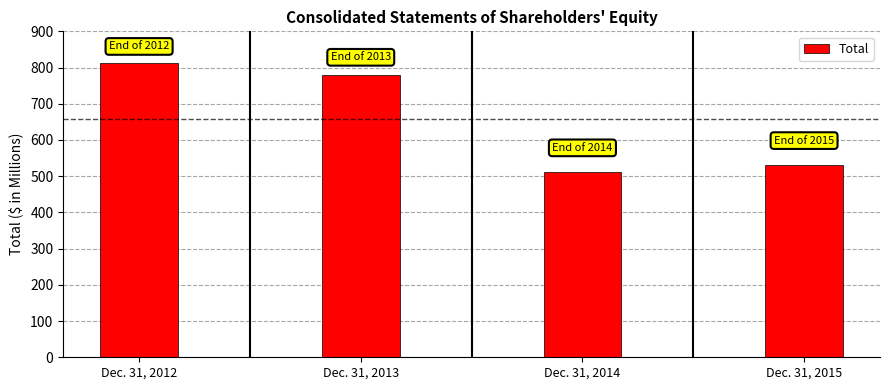

What is the change in value from Dec. 31, 2013 to Dec. 31, 2014?

-267.1